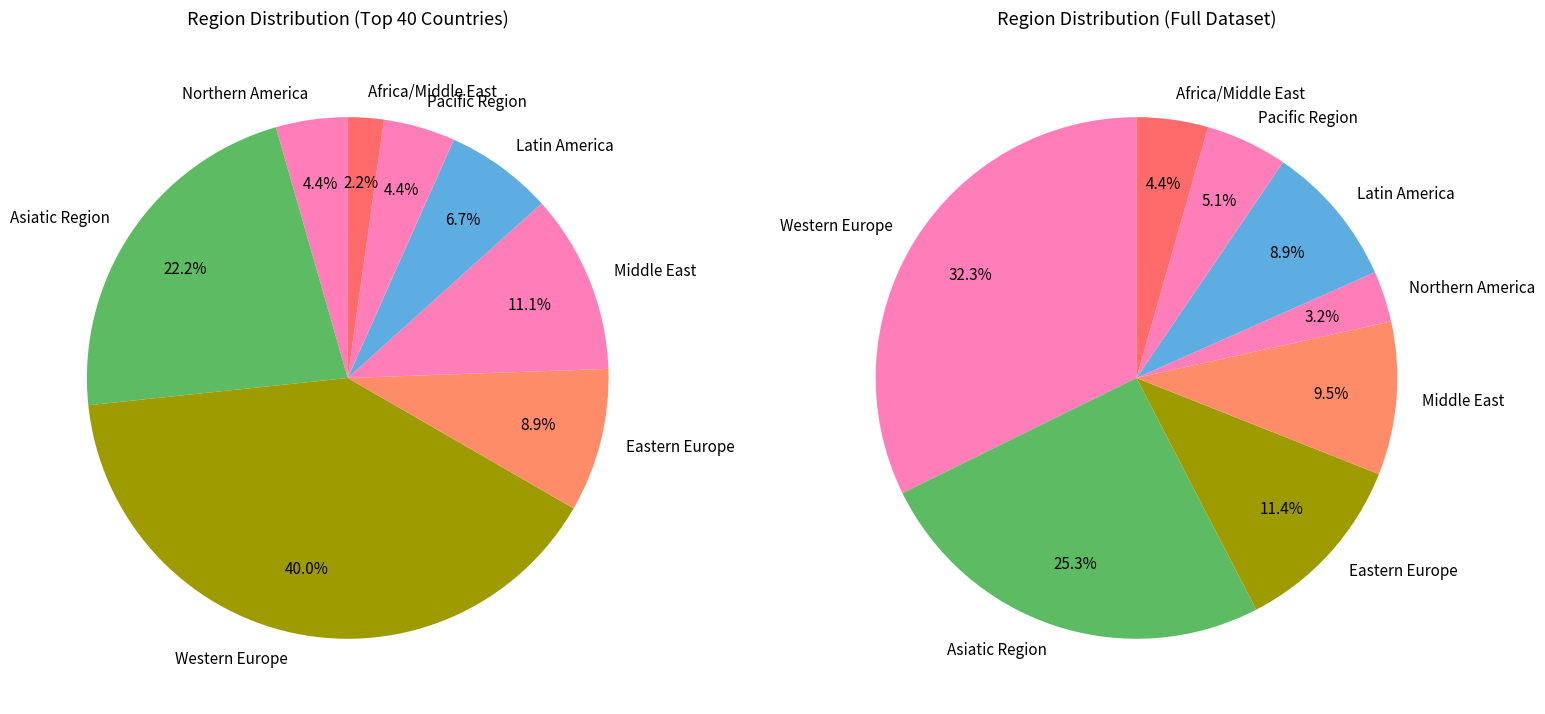

Rank the categories by value from lowest to highest.

Africa/Middle East, Northern America, Pacific Region, Latin America, Eastern Europe, Middle East, Asiatic Region, Western Europe